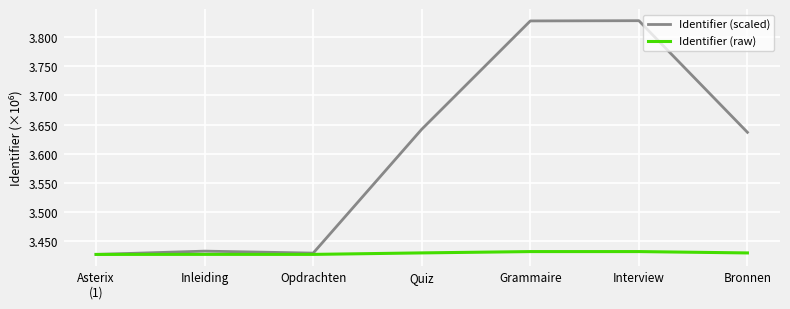

Rank the series at Bronnen from lowest to highest value.

Identifier (raw), Identifier (scaled)